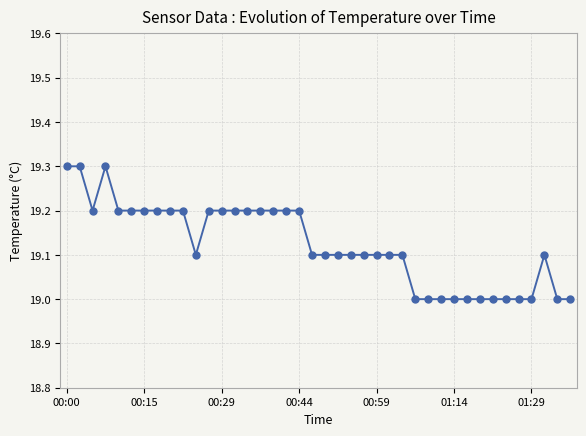

What is the maximum value shown in the chart?

19.3